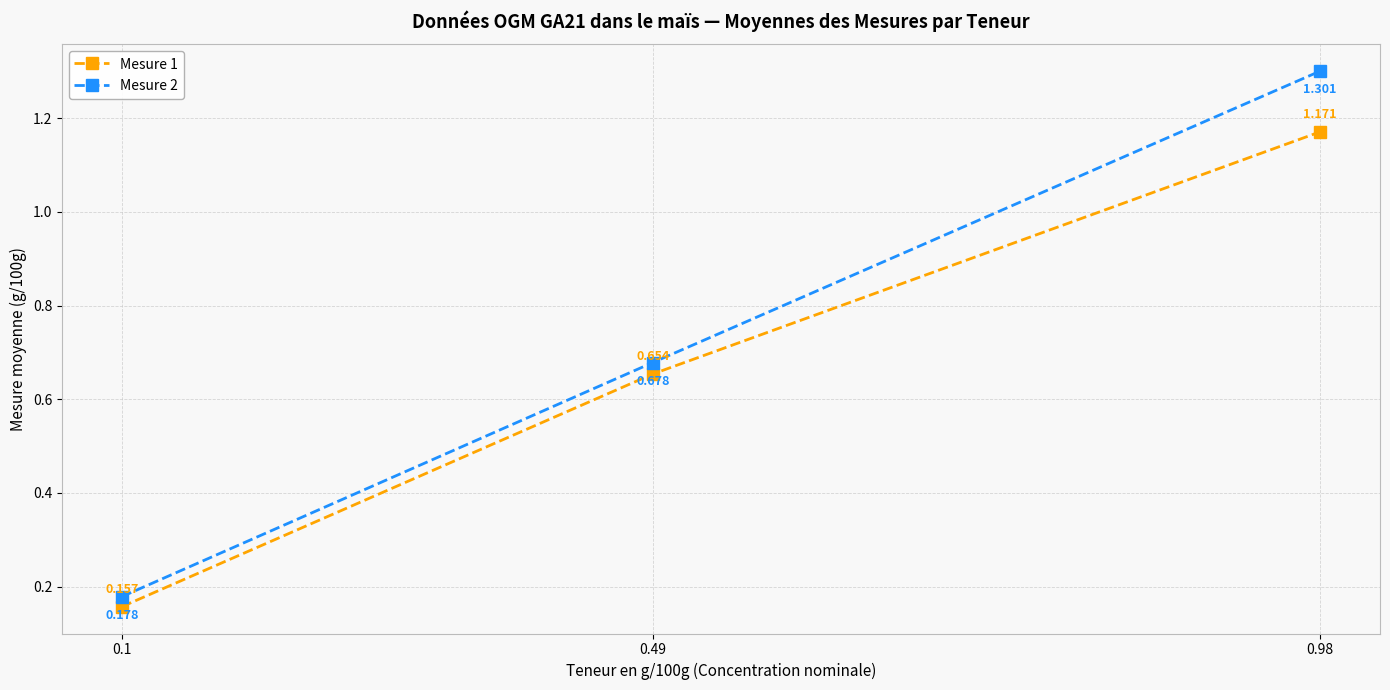

Is the value of Mesure 2 at 0.1 greater than the value of Mesure 1 at 0.98?

No